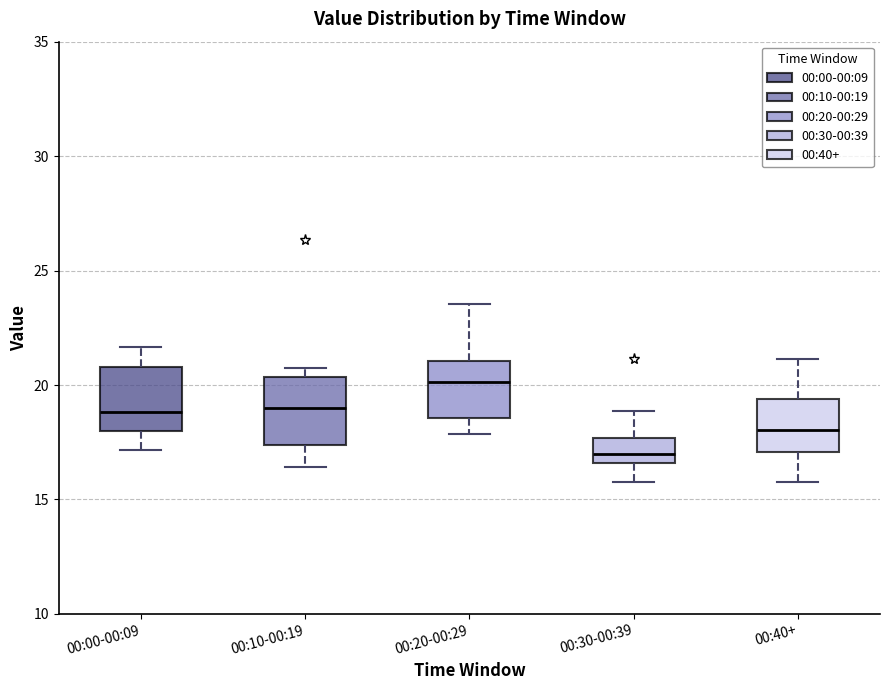

Reading left to right, read every box against the y-axis: the position of its median line, the range the box covers, and the ends of its whiskers. The values are not printed on the chart, so give them approximately, as read against the axis.

00:00-00:09: median 19.0, box 18.0 to 21.0, whiskers 17.0 to 21.5
00:10-00:19: median 19.0, box 17.5 to 20.5, whiskers 16.5 to 20.5 (just above the box's upper edge)
00:20-00:29: median 20.0, box 18.5 to 21.0, whiskers 18.0 to 23.5
00:30-00:39: median 17.0, box 16.5 to 17.5, whiskers 16.0 to 19.0
00:40+: median 18.0, box 17.0 to 19.5, whiskers 16.0 to 21.0